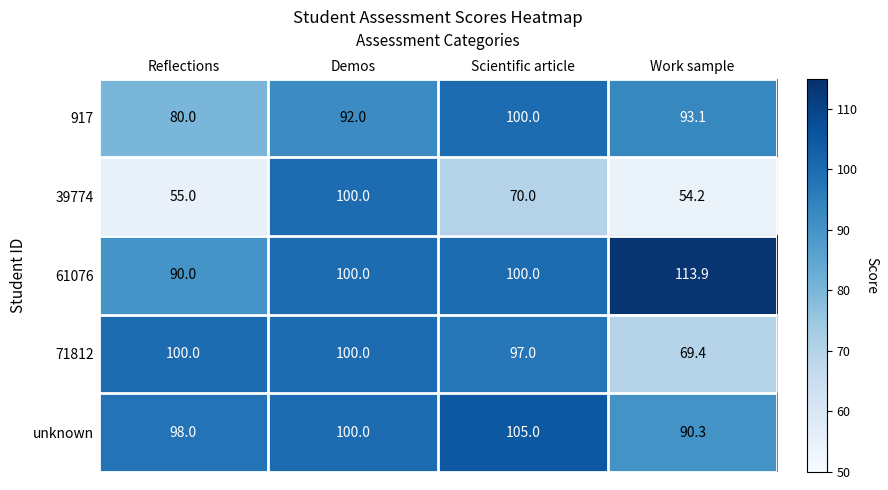

What is the lowest value of the 71812 series?

69.4